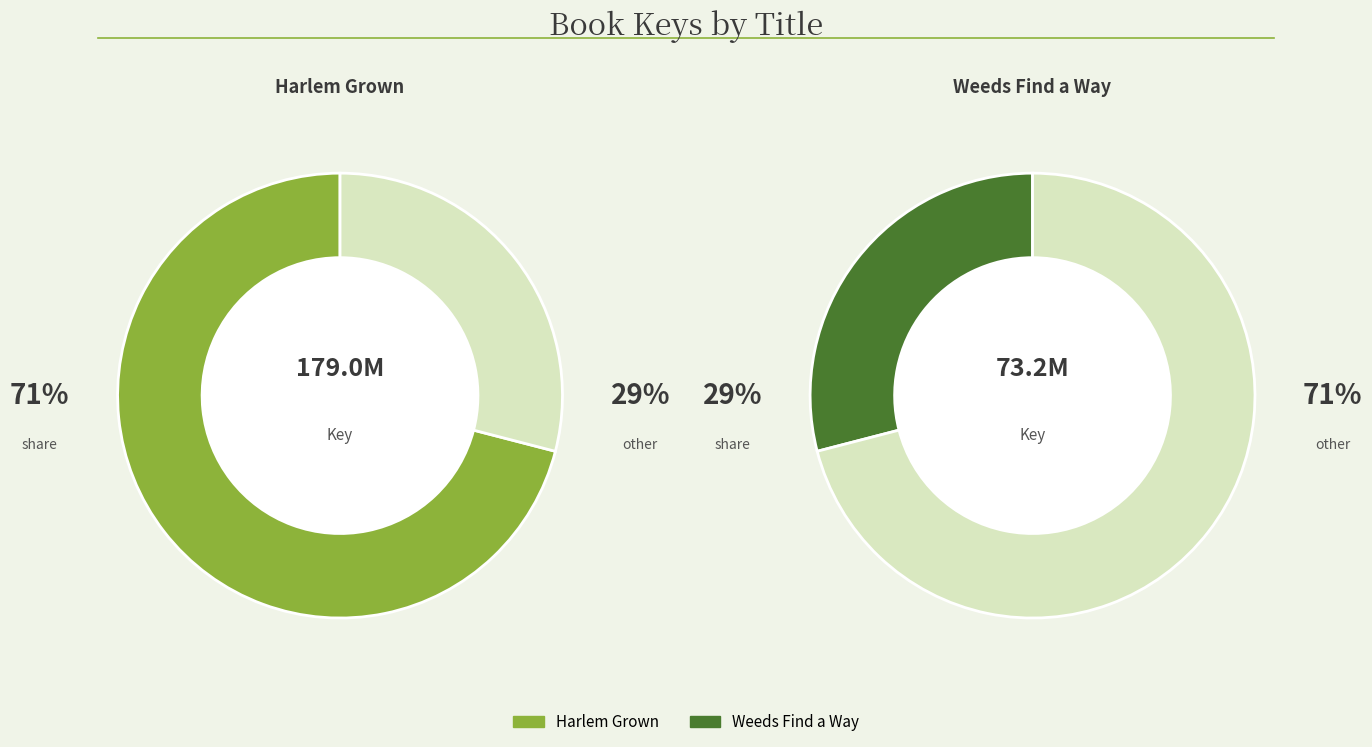

To the nearest percent, what percentage of the pie is Weeds Find a Way?

29%